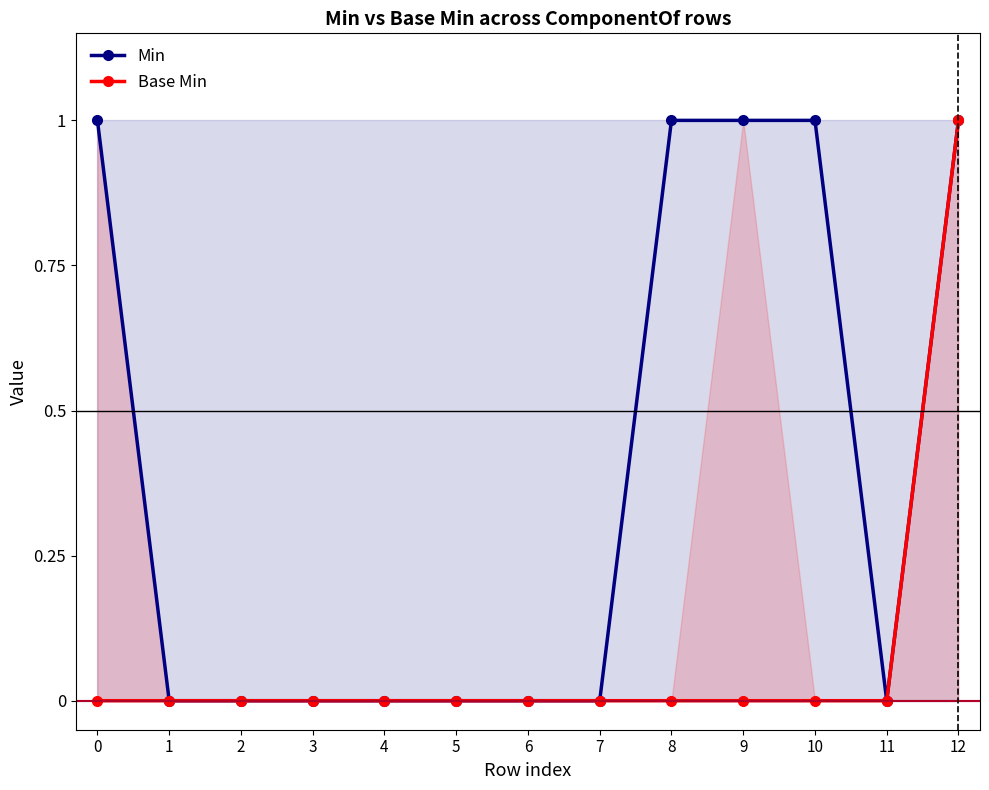

True or false: Min and Base Min intersect in this chart.

False